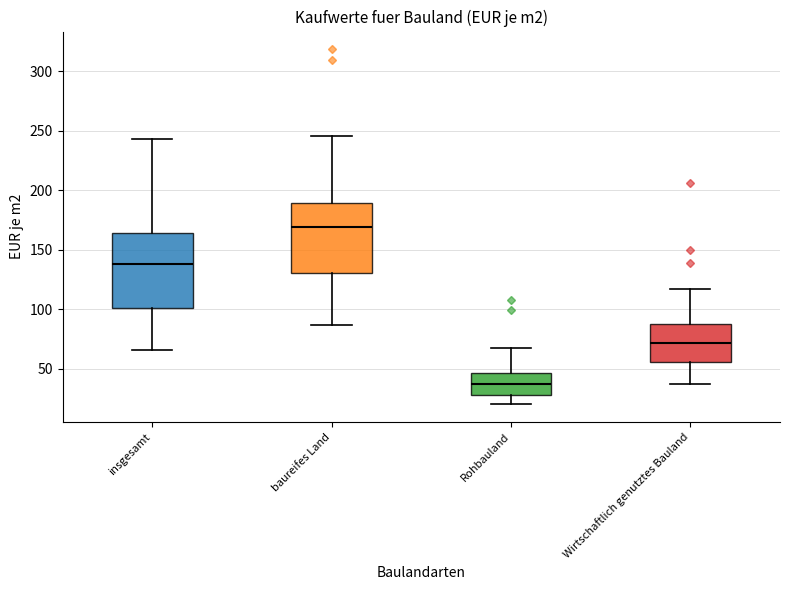

Reading left to right, read every box against the y-axis: the position of its median line, the range the box covers, and the ends of its whiskers. The values are not printed on the chart, so give them approximately, as read against the axis.

insgesamt: median 140, box 100 to 165, whiskers 65 to 245
baureifes Land: median 170, box 130 to 190, whiskers 85 to 245
Rohbauland: median 35, box 30 to 45, whiskers 20 to 65
Wirtschaftlich genutztes Bauland: median 70, box 55 to 85, whiskers 35 to 115